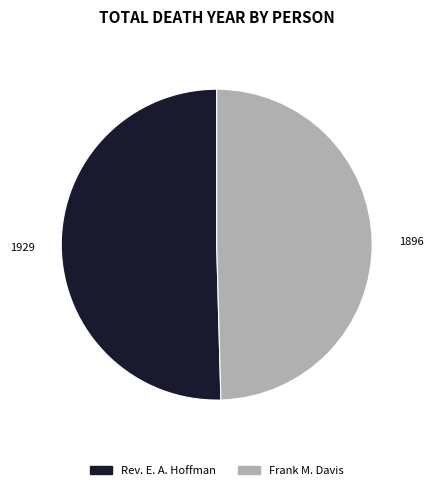

Between Rev. E. A. Hoffman and Frank M. Davis, which is larger?

Rev. E. A. Hoffman